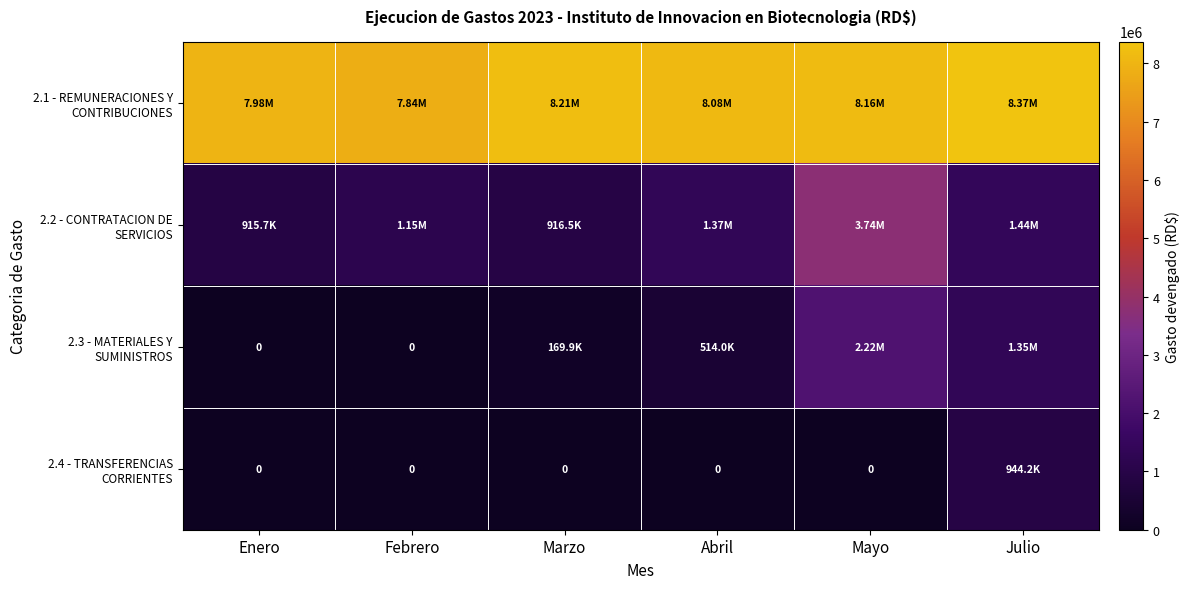

What is the total value across all series at Mayo?

14110068.9